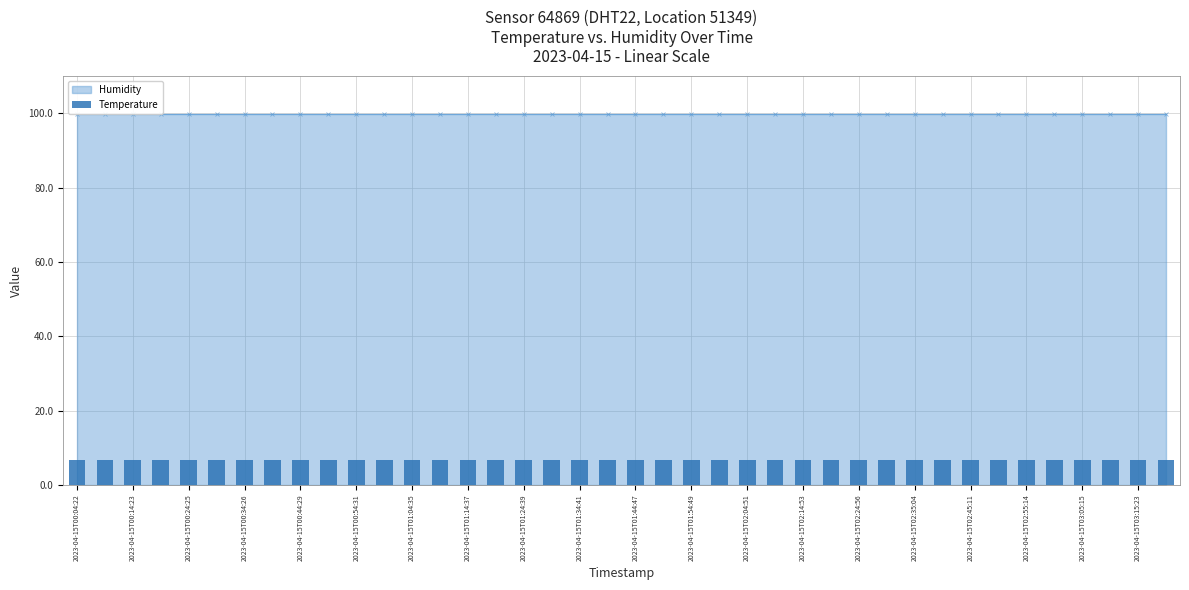

Does the chart contain stacked bars?

No